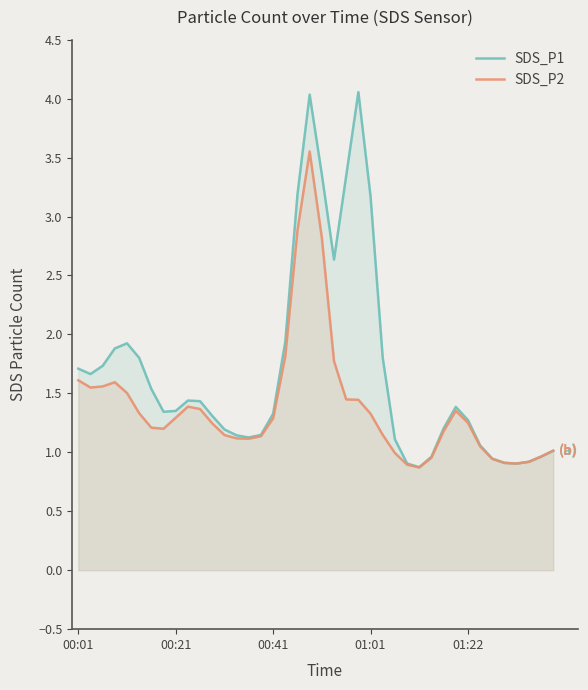

What is the minimum value shown in the chart?

0.9